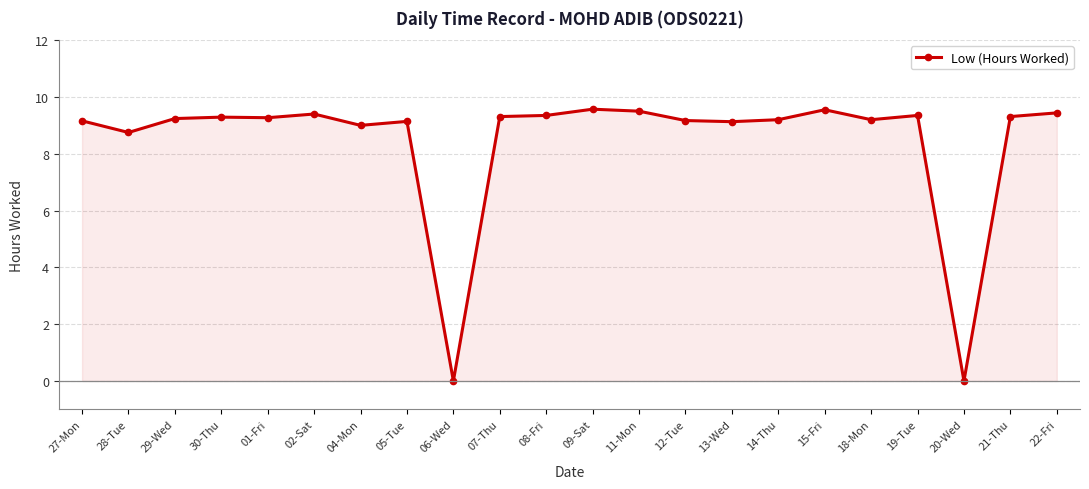

The value at 19-Tue is 14.6. True or false?

False